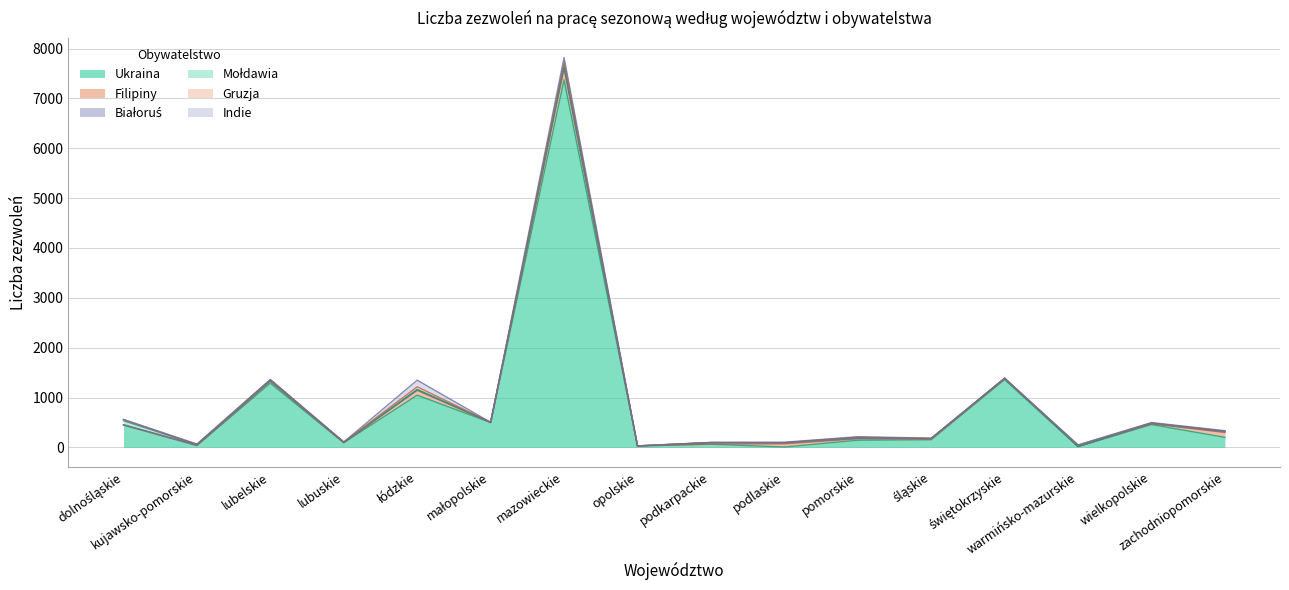

How many data points in Ukraina are less than 201?

8